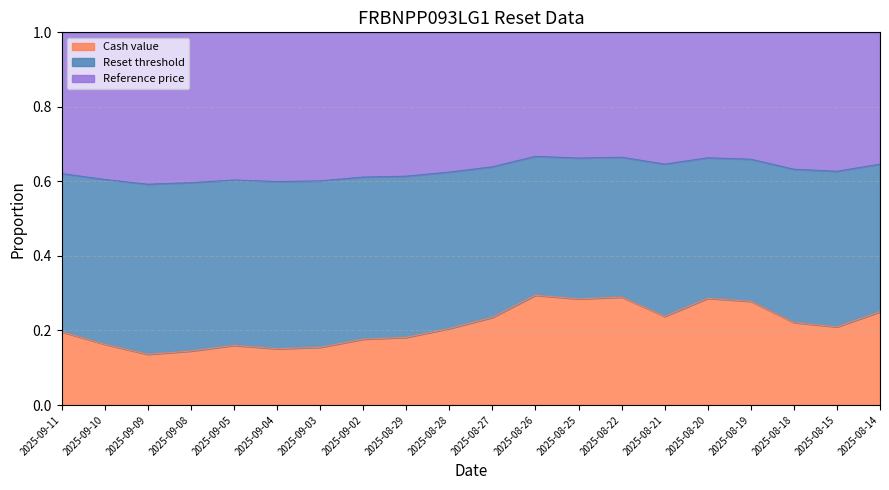

The value of Reference price at 2025-08-20 is 0.2. True or false?

False